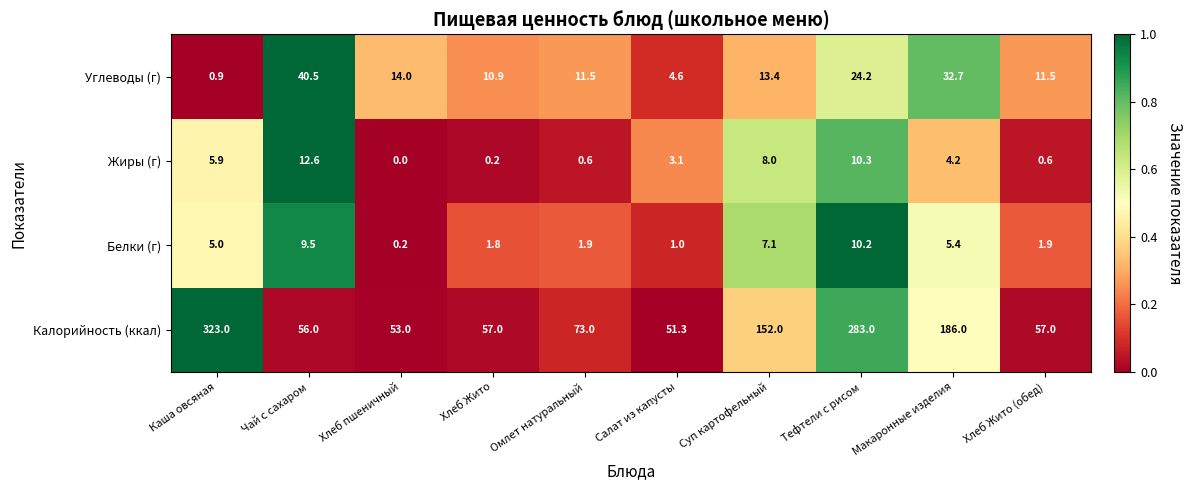

True or false: Углеводы (г) has a value of 70.8 at Чай с сахаром.

False